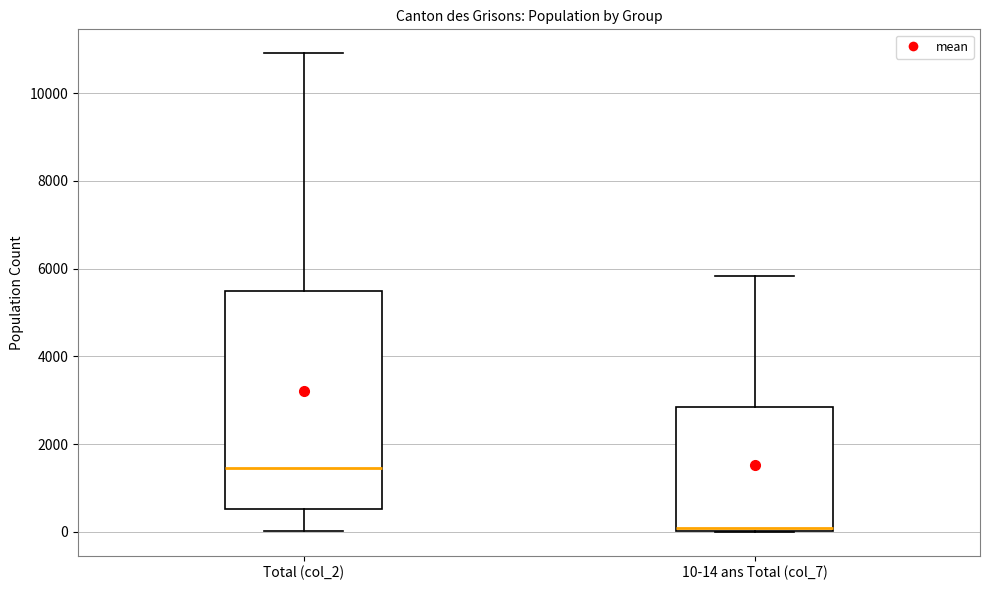

Reading left to right, read every box against the y-axis: the position of its median line, the range the box covers, and the ends of its whiskers. The values are not printed on the chart, so give them approximately, as read against the axis.

Total (col_2): median 1400, box 600 to 5600, whiskers 0 to 11000
10-14 ans Total (col_7): median 0 (just above the box's lower edge), box 0 to 2800, whiskers 0 to 5800